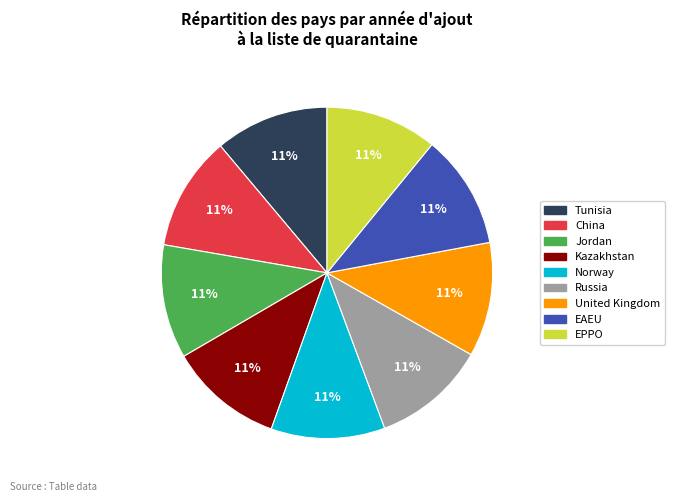

To the nearest percent, what percentage of the pie is United Kingdom?

11%